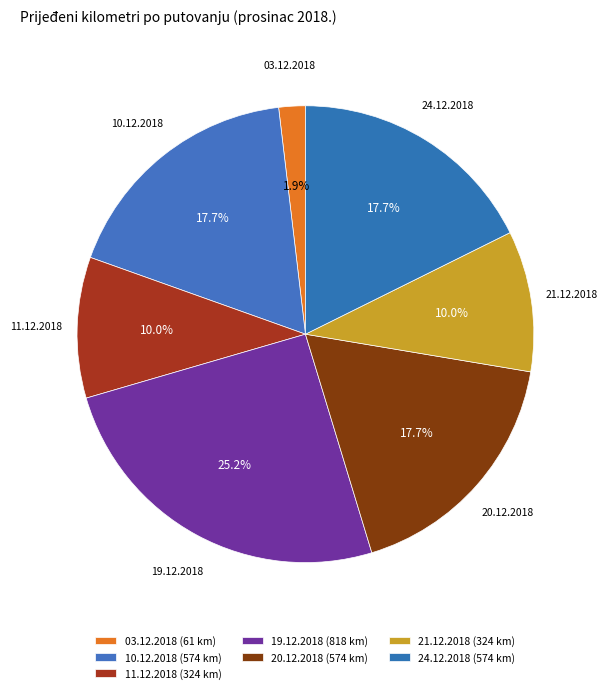

Does 19.12.2018 account for over 50% of the chart?

No